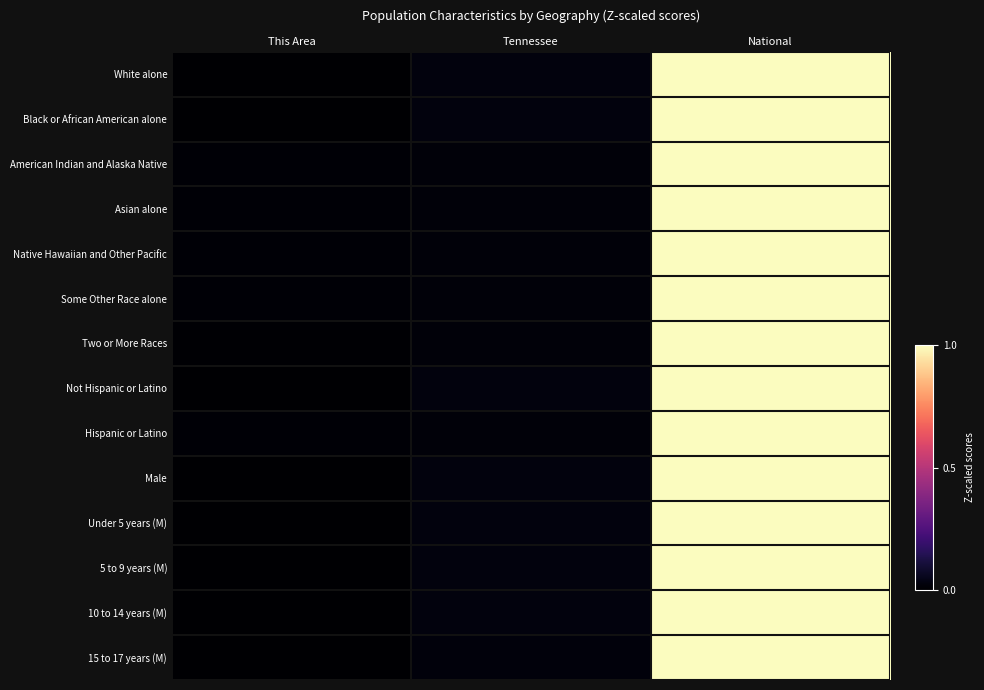

Which series has the largest range (max minus min)?

Black or African American alone